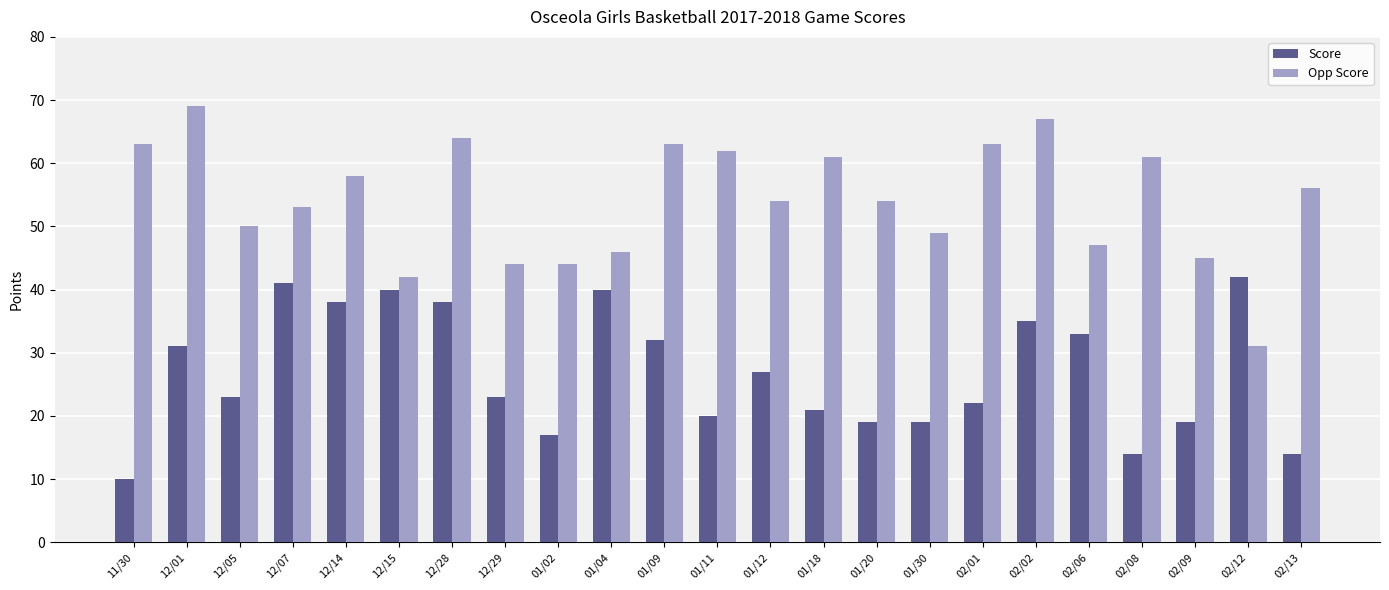

Rank the series by their average value, from lowest to highest.

Score, Opp Score